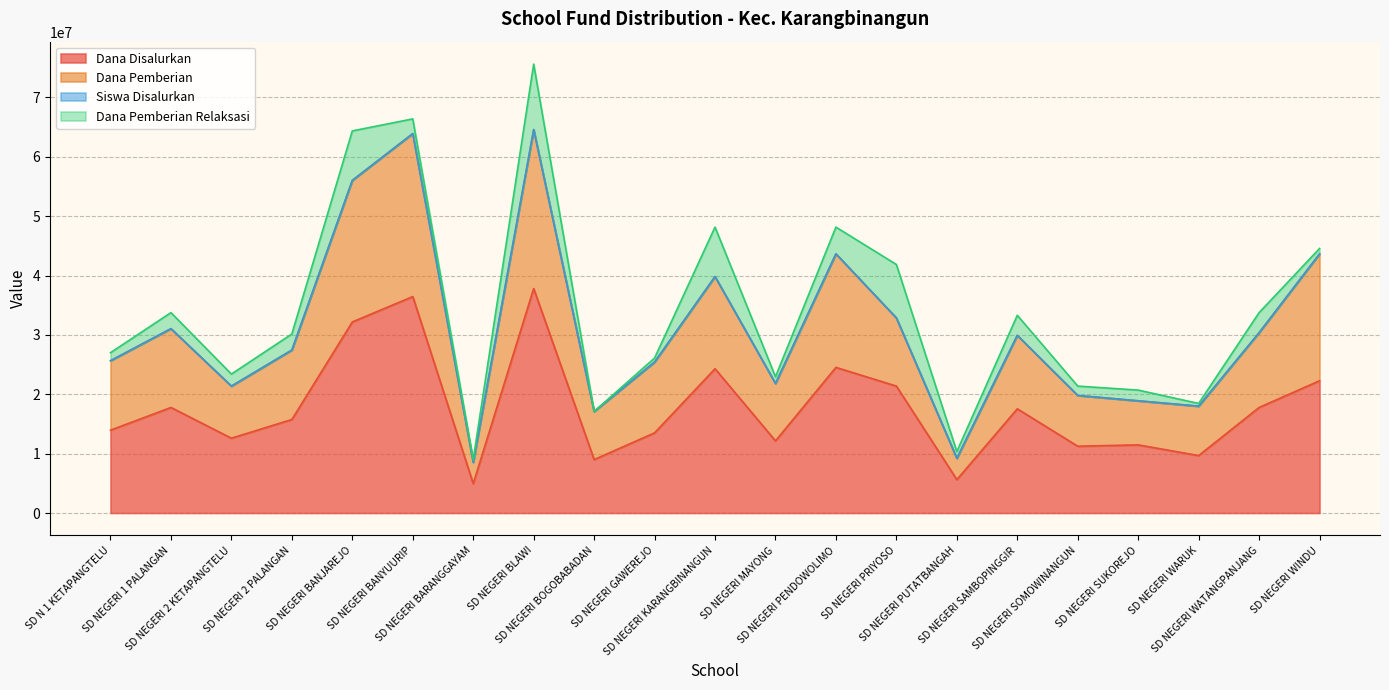

Where is the first local maximum for Siswa Disalurkan?

SD NEGERI 1 PALANGAN